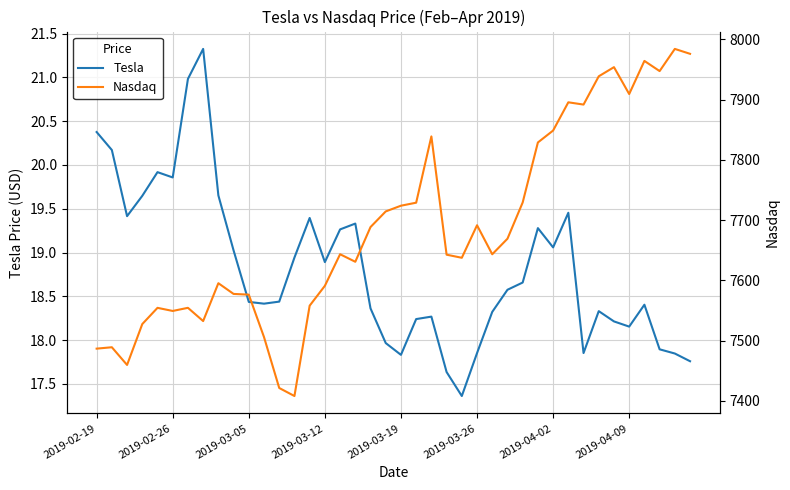

What is the difference between the maximum and second lowest values in the Tesla series?

3.7